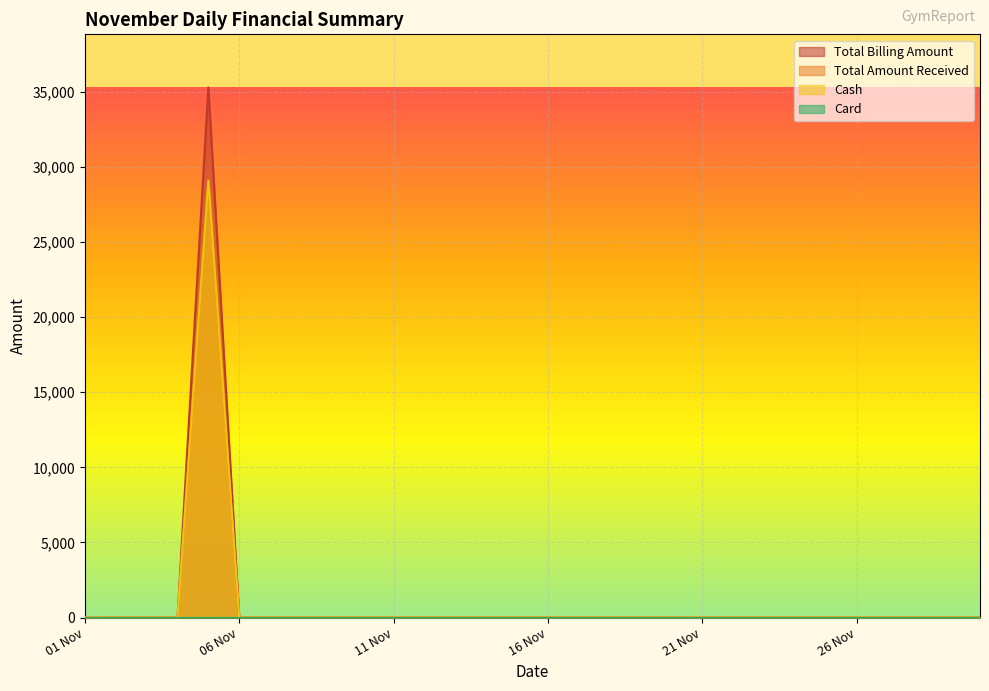

True or false: Cash and Total Billing Amount intersect in this chart.

False